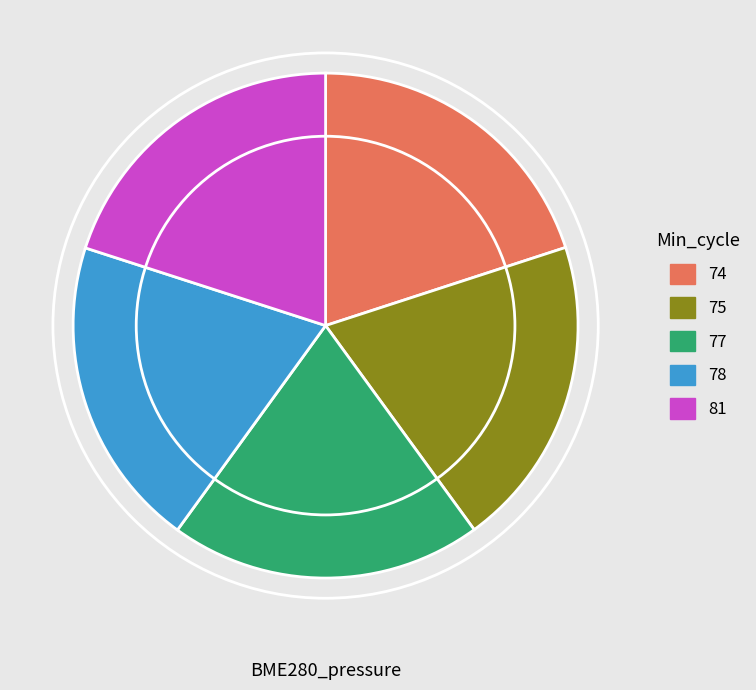

Does any single category account for the majority?

No